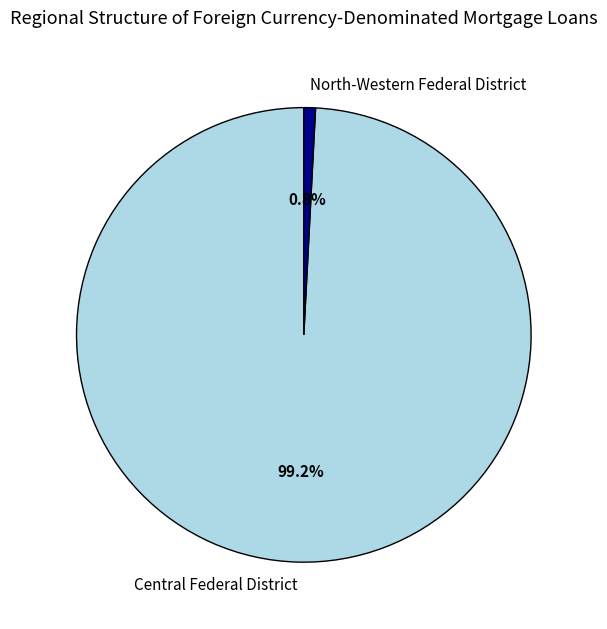

Count the number of slices in the pie.

2